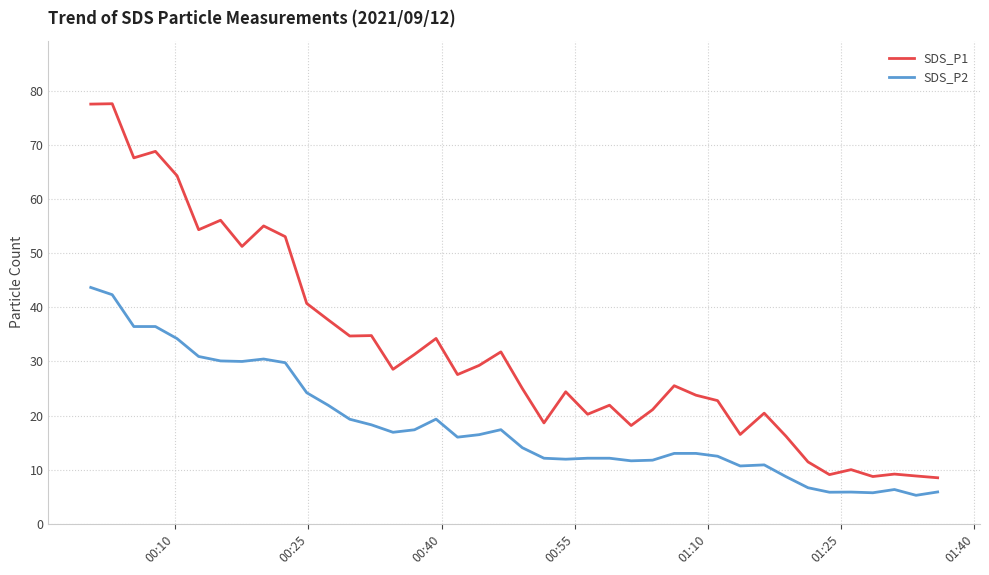

List the series in order of their overall mean, lowest first.

SDS_P2, SDS_P1